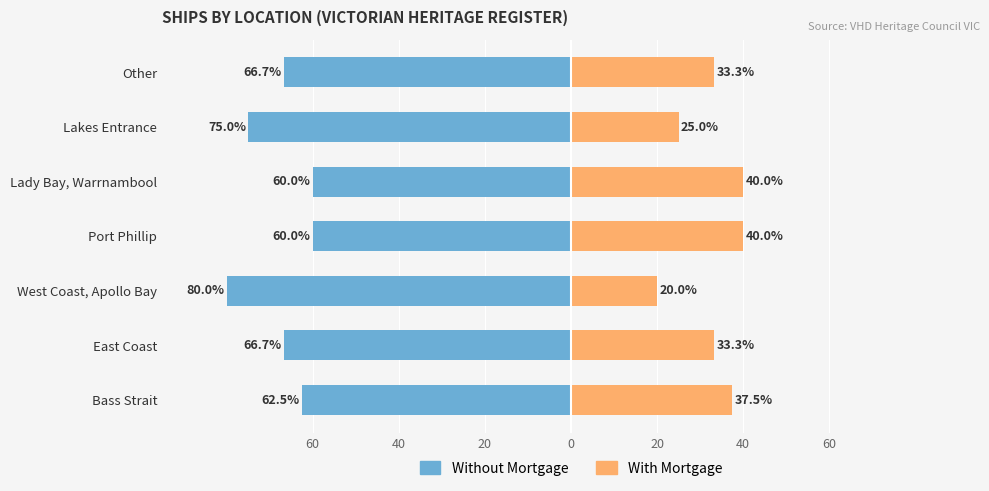

How many data points does each series have?

7